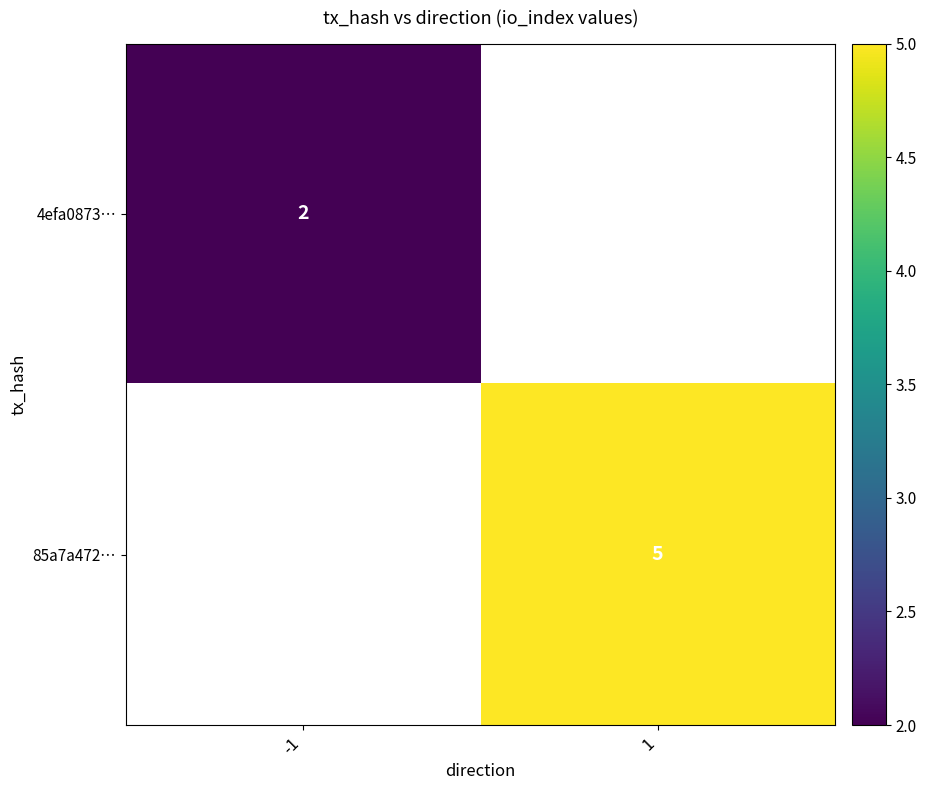

At how many categories does at least one series exceed 3?

1